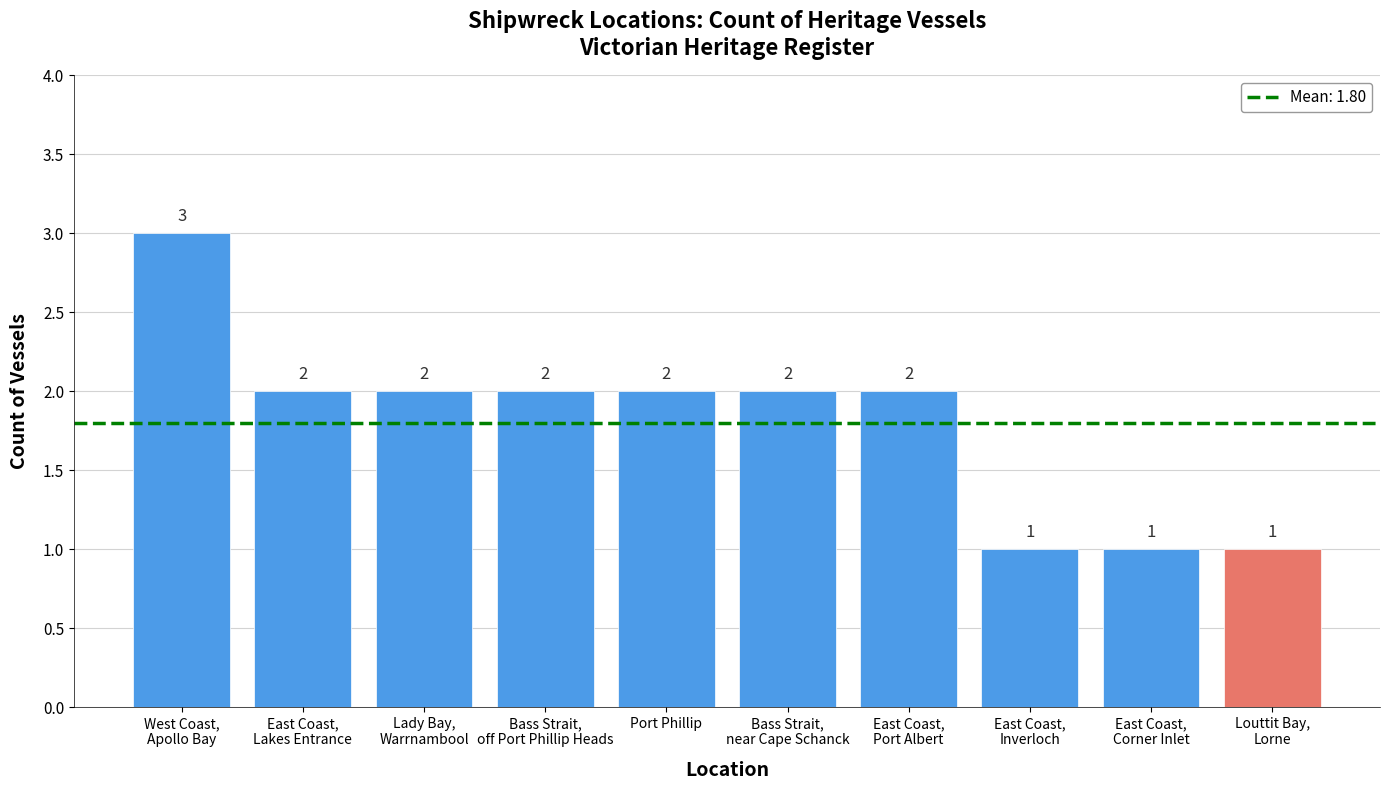

Are the bars horizontal?

No